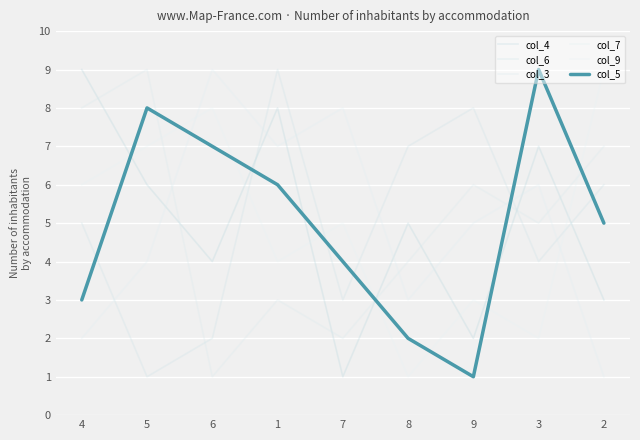

At 1, list the series in order from smallest to largest.

col_3, col_9, col_5, col_7, col_4, col_6